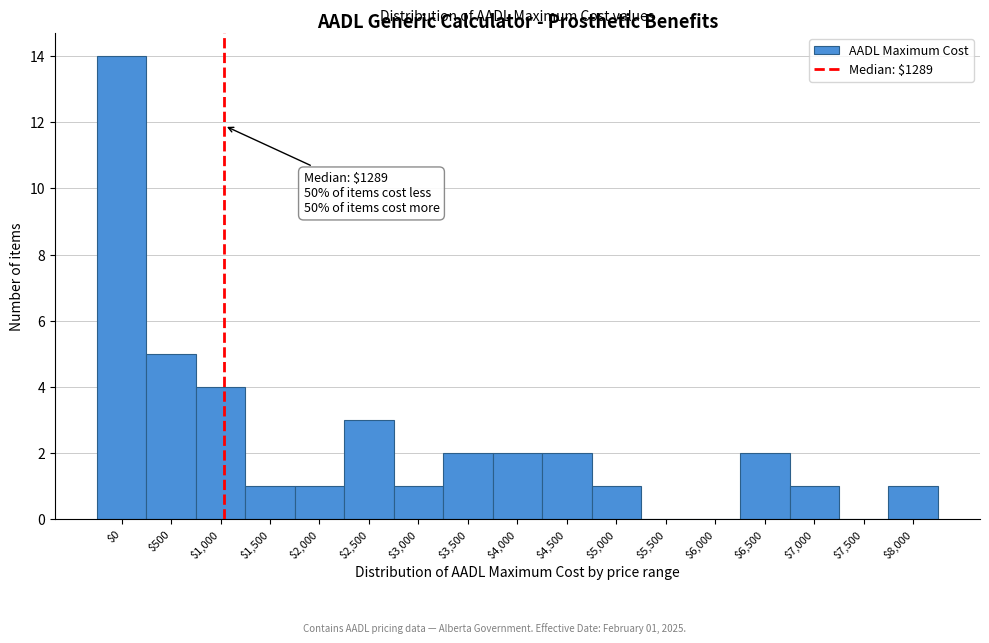

Is it true that the value at $3,000 is 1?

True